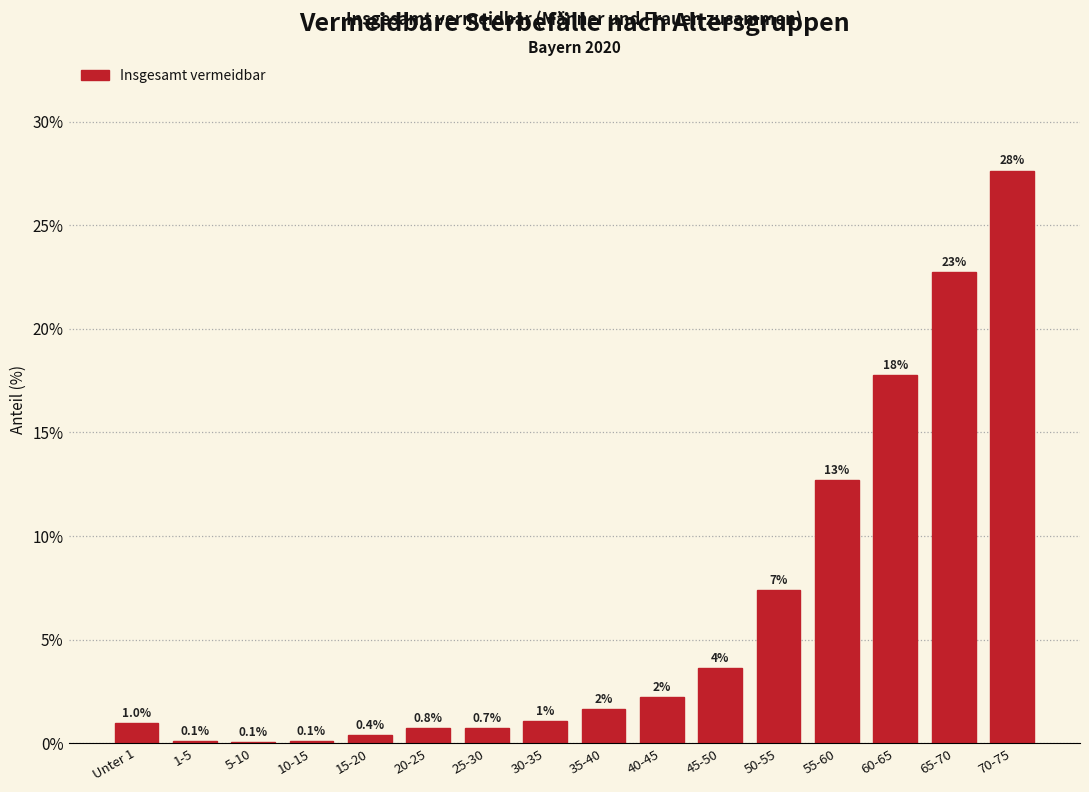

What is the change in value from 45-50 to 70-75?

+24.0